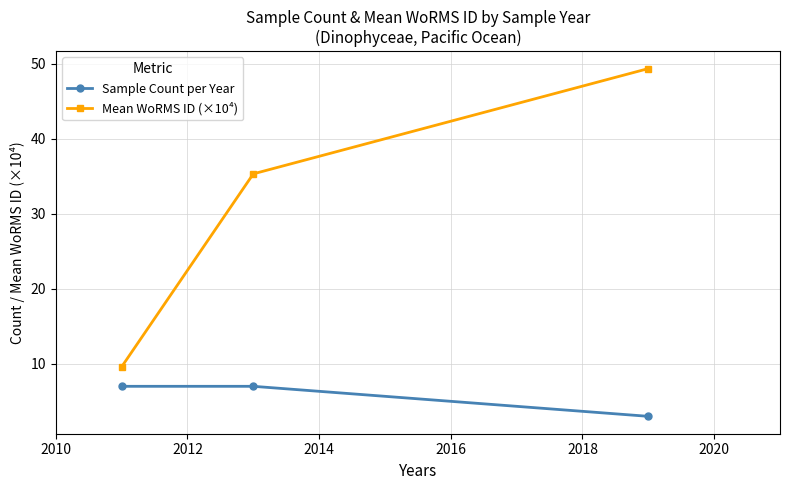

Which series has the largest range (max minus min)?

Mean WoRMS ID (×10⁴)